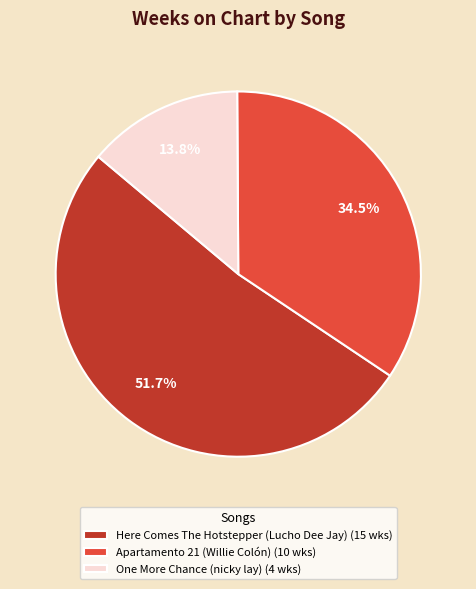

Which has a higher value, Apartamento 21 (Willie Colón) (10 wks) or Here Comes The Hotstepper (Lucho Dee Jay) (15 wks)?

Here Comes The Hotstepper (Lucho Dee Jay) (15 wks)